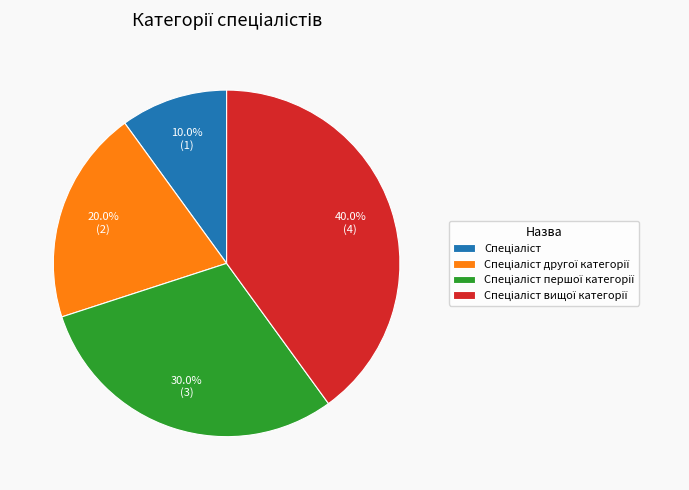

Is there a majority slice in this chart?

No